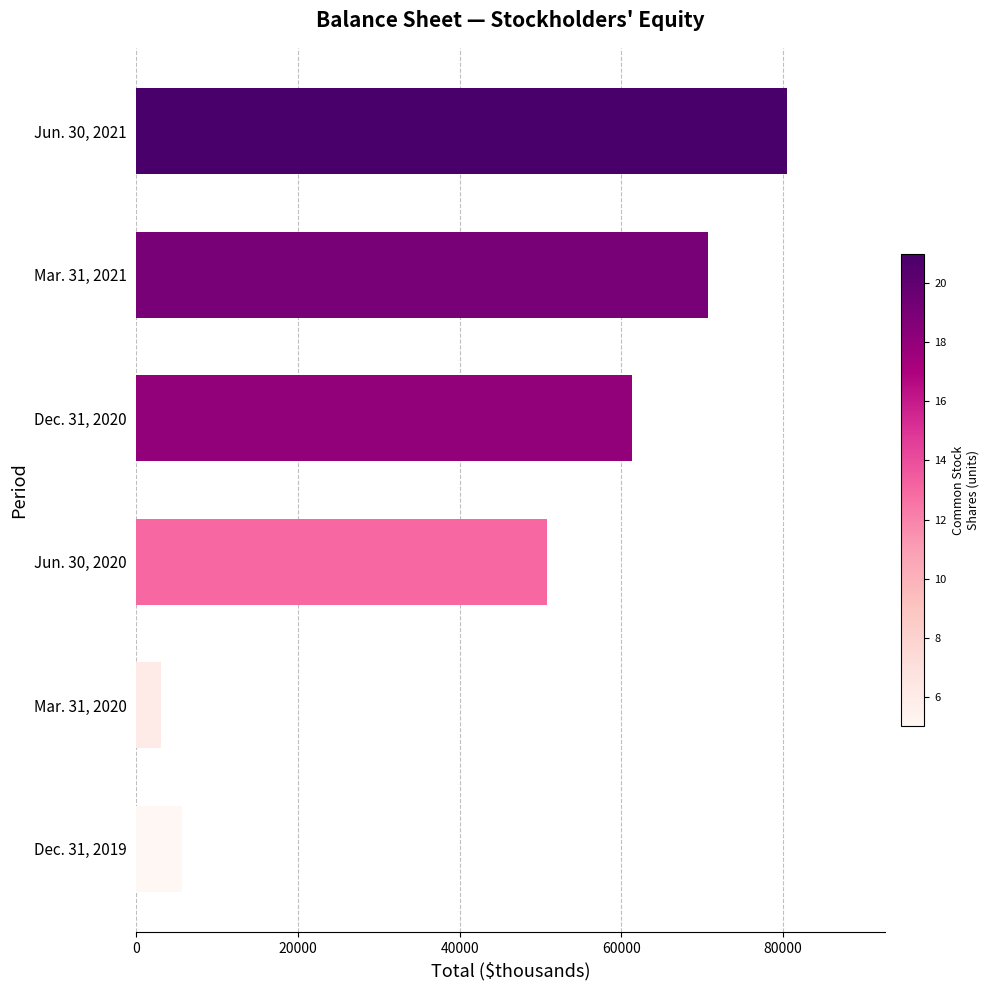

What is the difference between the maximum and second lowest values?

74855